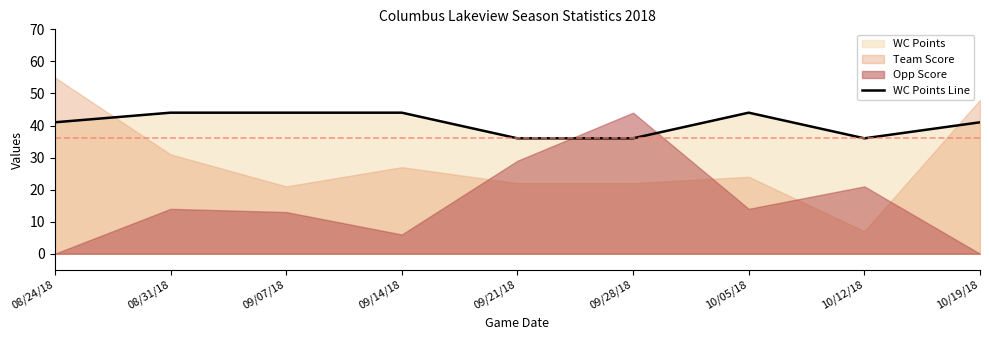

Does the chart display data point markers on the line(s)?

No